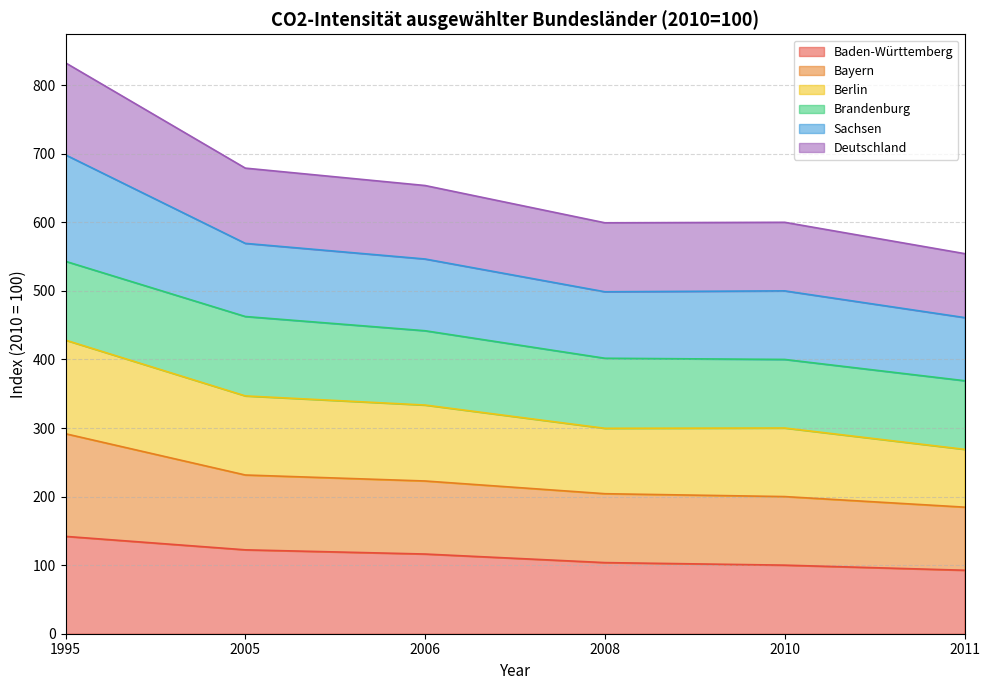

At which category does Deutschland reach its first local valley?

2008